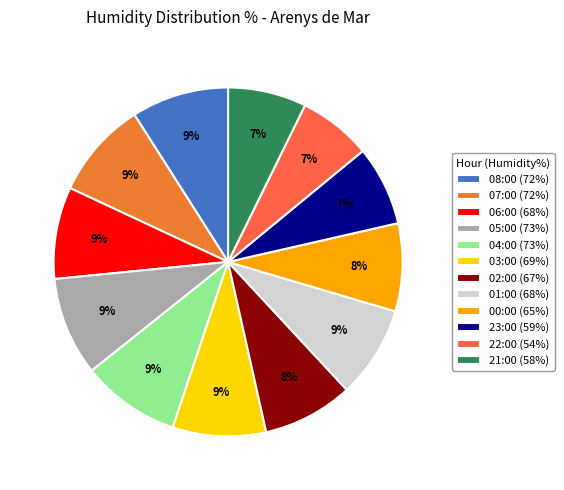

What is the smallest slice in the pie chart?

22:00